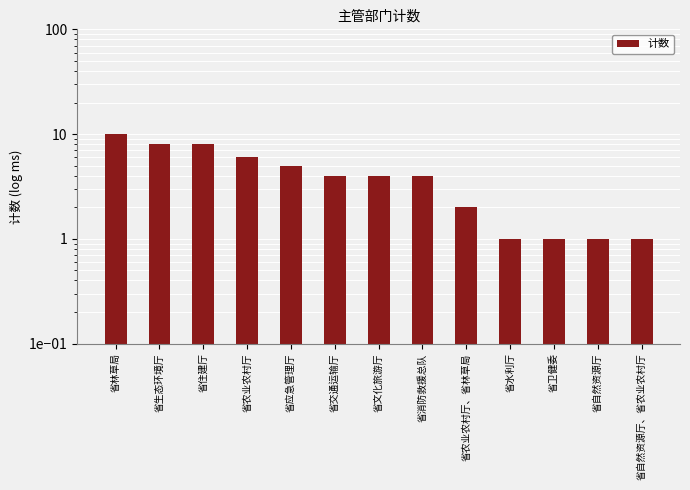

What position from the right is 省住建厅?

11